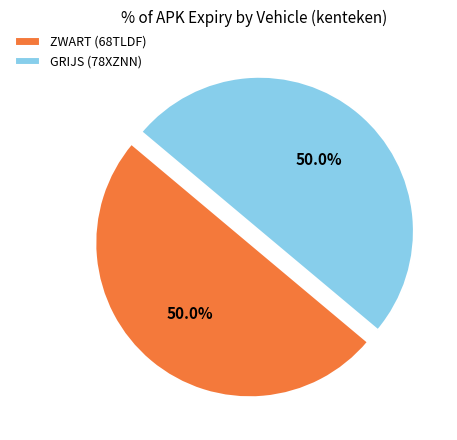

Approximately how many times larger is the value at GRIJS (78XZNN) compared to ZWART (68TLDF)?

1.0